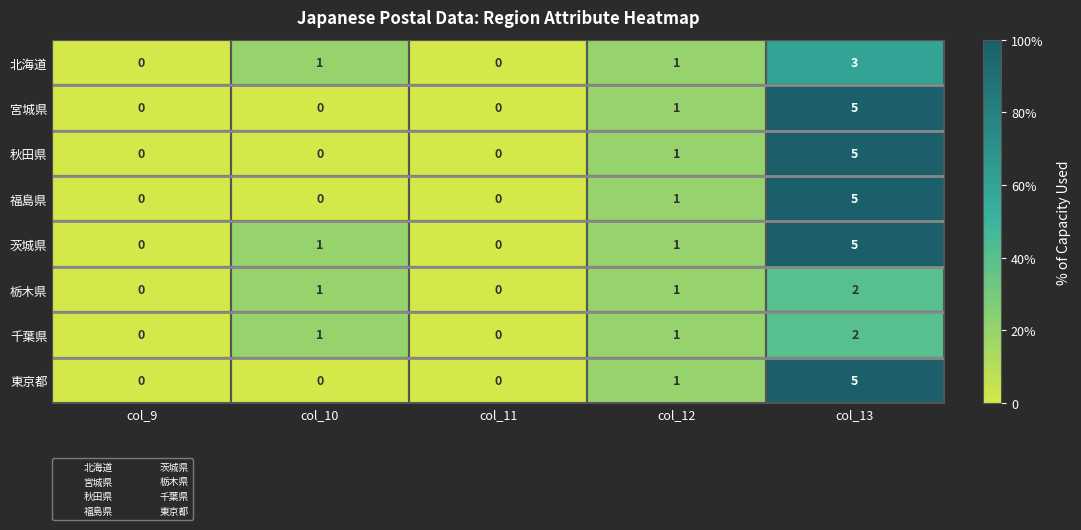

What is the sum of all 栃木県 values?

4